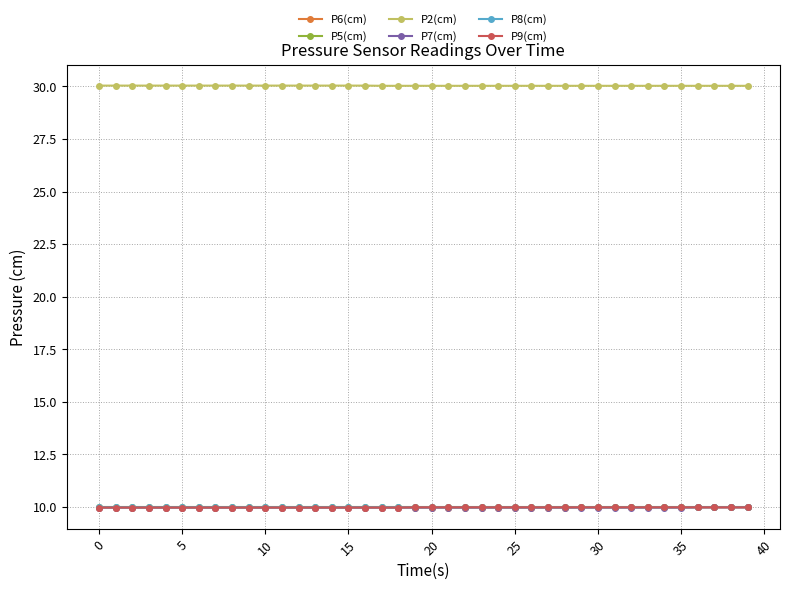

At how many categories does at least one series exceed 12?

40